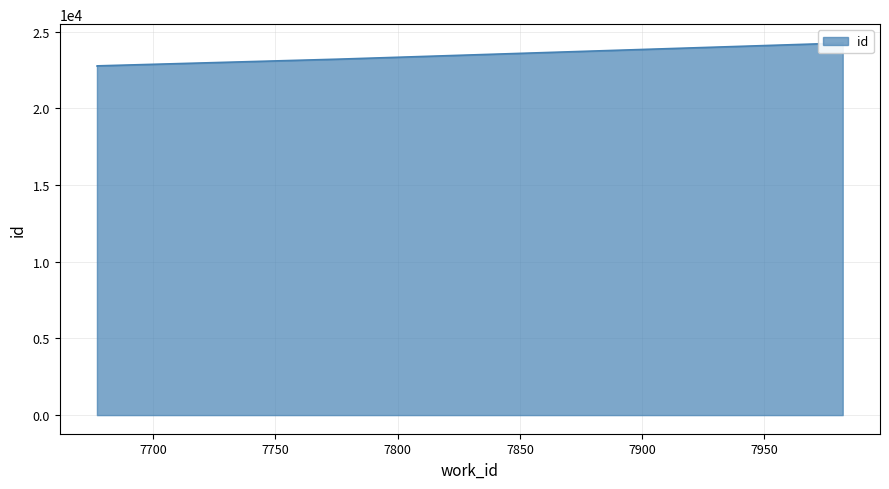

At which label does the data first exceed 23217?

7982